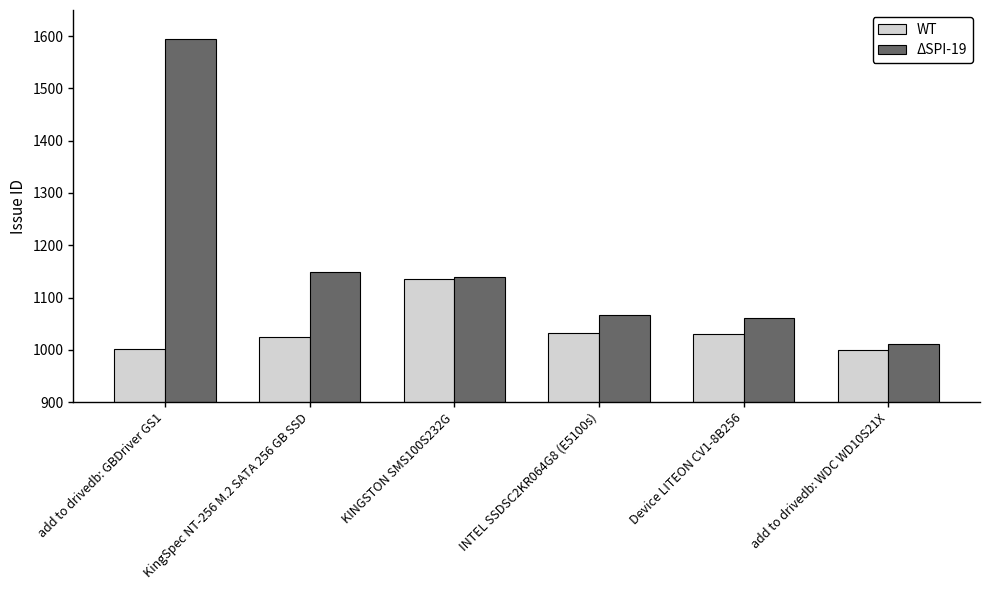

Is it true that ΔSPI-19 equals 541 at Device LITEON CV1-8B256?

False